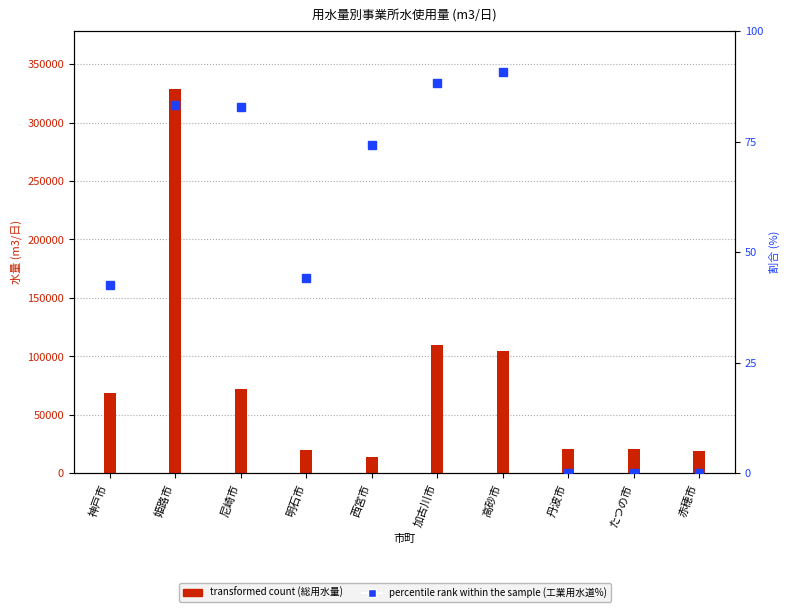

Reading left to right, what are all the values shown in this chart?

42.6	83.3	82.9	44.1	74.2	88.3	90.8	0.0	0.0	0.0